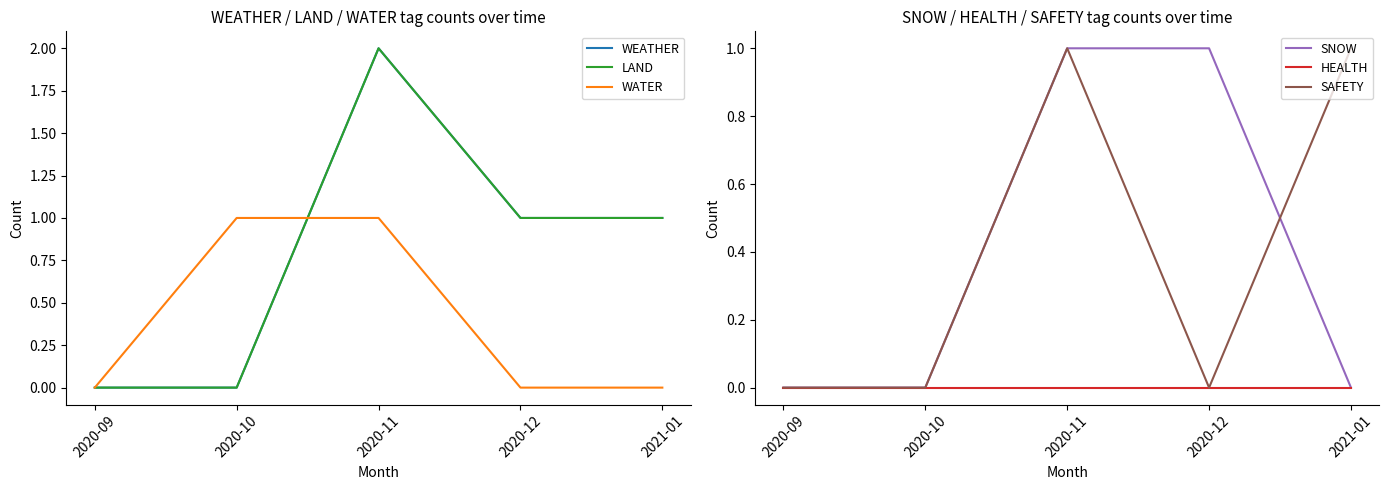

Is it true that SNOW equals 0 at 2020-10?

True